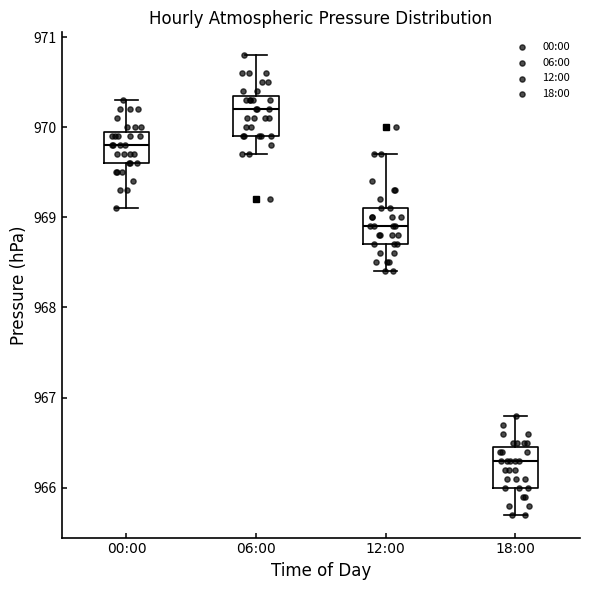

Reading left to right, read every box against the y-axis: the position of its median line, the range the box covers, and the ends of its whiskers. The values are not printed on the chart, so give them approximately, as read against the axis.

00:00: median 969.8, box 969.6 to 970.0, whiskers 969.1 to 970.3
06:00: median 970.2, box 969.9 to 970.4, whiskers 969.7 to 970.8
12:00: median 968.9, box 968.7 to 969.1, whiskers 968.4 to 969.7
18:00: median 966.3, box 966.0 to 966.5, whiskers 965.7 to 966.8